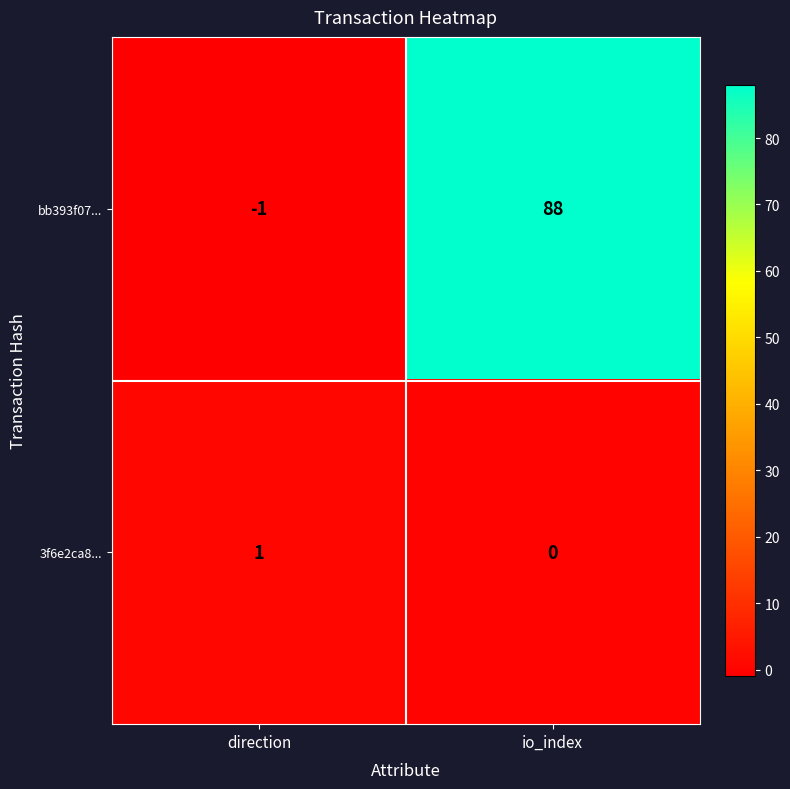

Reading left to right, list all the values displayed in this chart.

bb393f07...: -1	88
3f6e2ca8...: 1	0